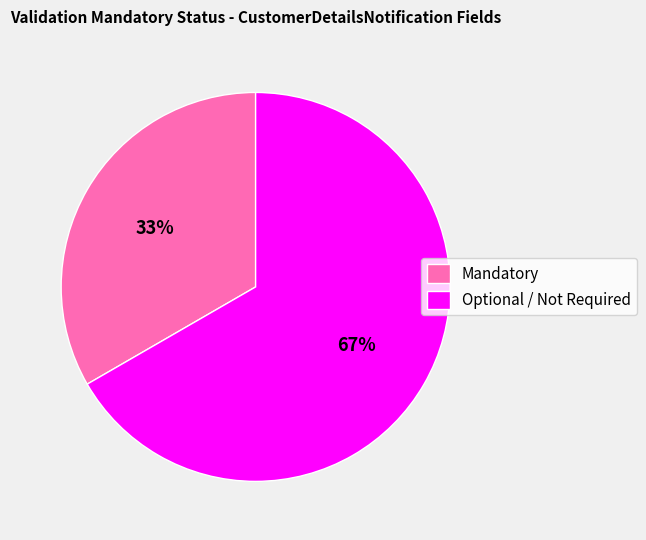

What is the largest slice in the pie chart?

Optional / Not Required